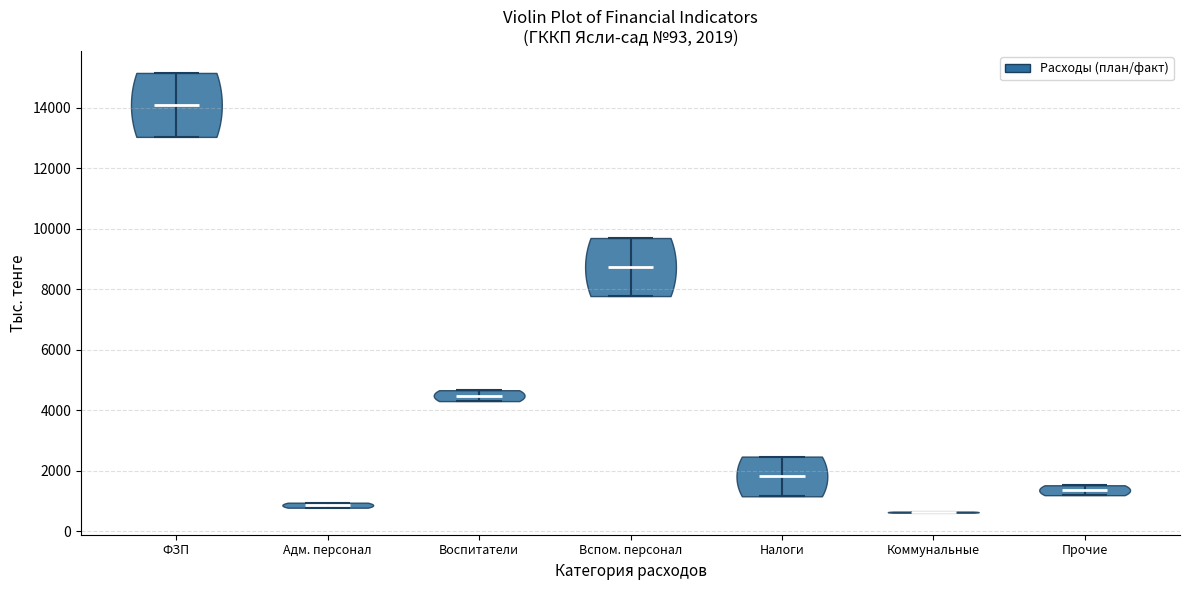

Which violin has the highest median line?

ФЗП